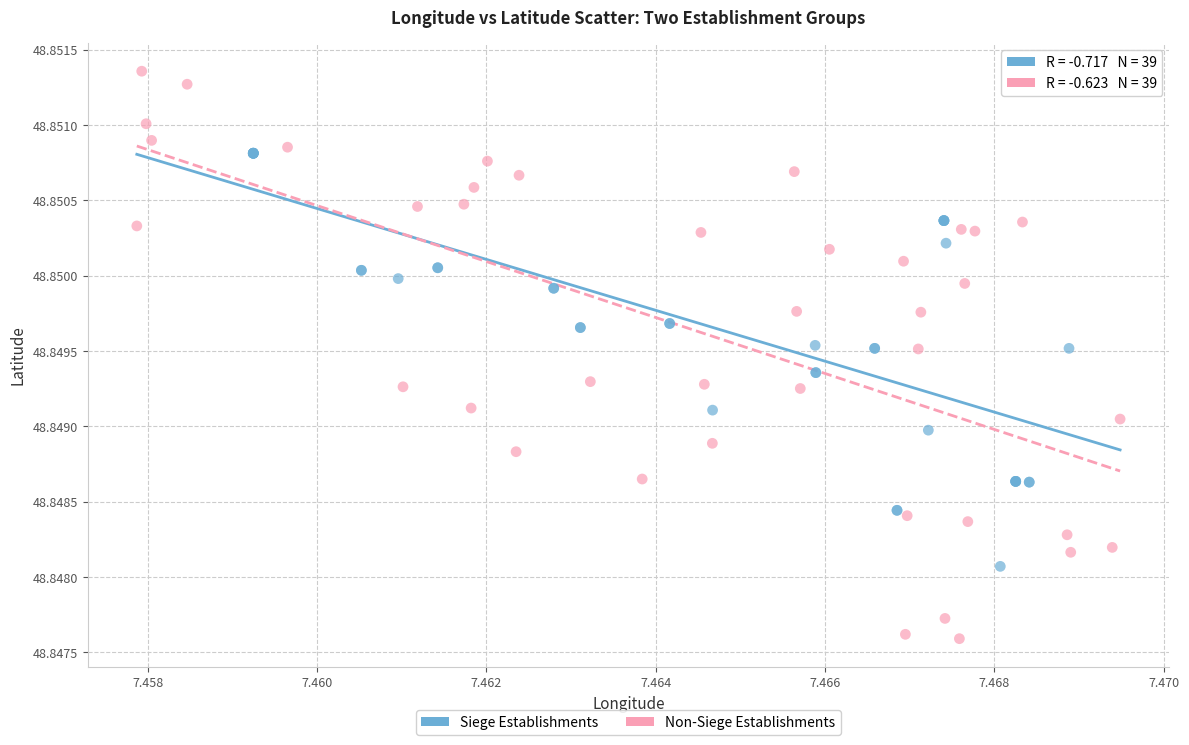

Which series contains the lowest Y value?

Non-Siege Establishments